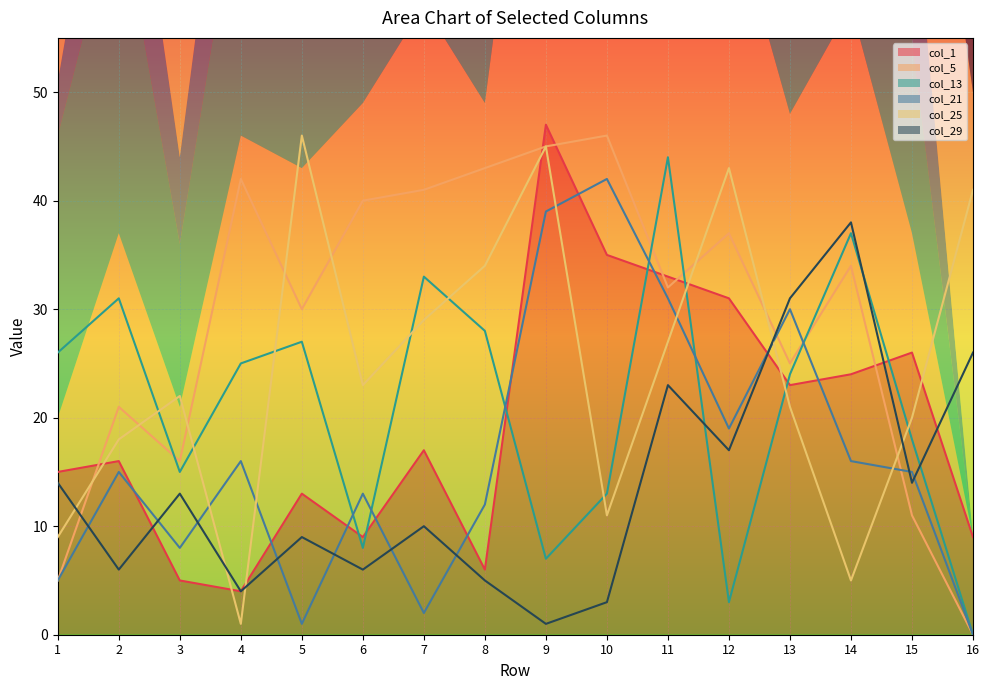

Between which two adjacent categories do col_13 and col_1 first intersect?

5 and 6